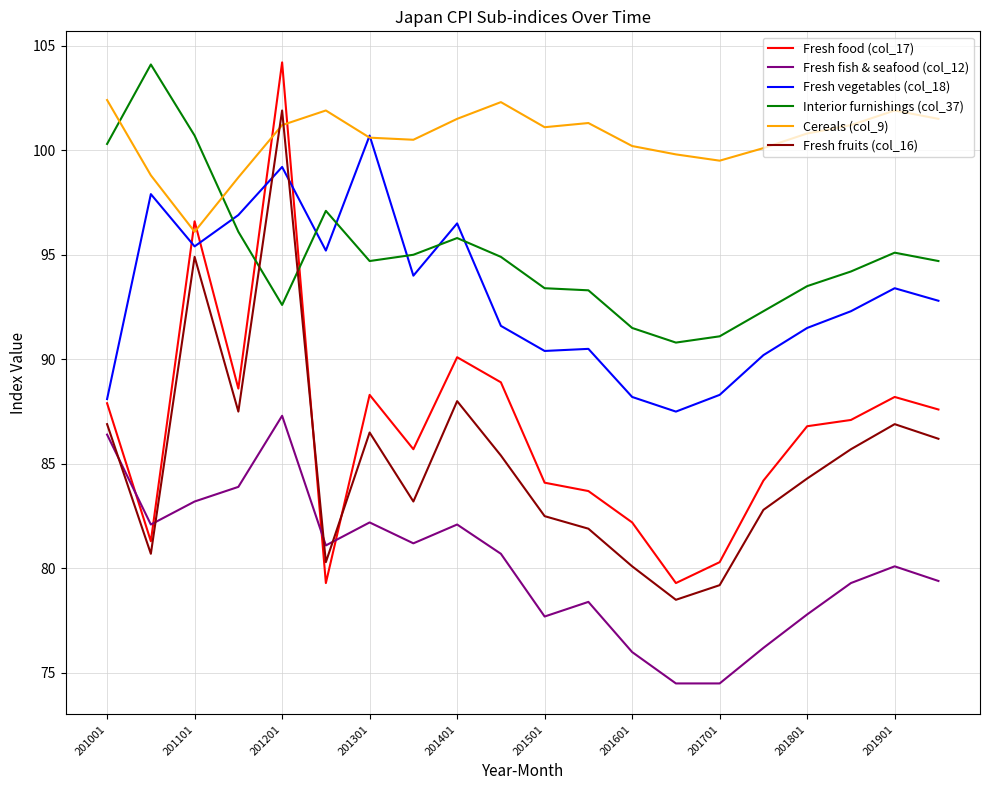

True or false: Fresh fish & seafood (col_12) and Fresh vegetables (col_18) cross at least once.

False